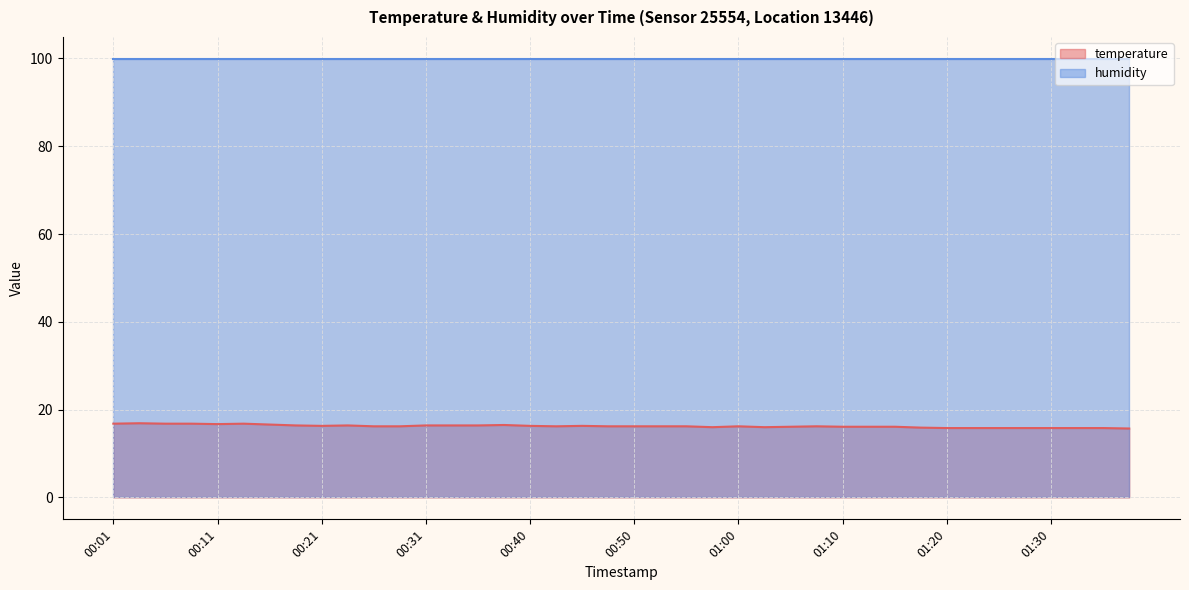

List the labels in order of value, largest first.

00:04, 00:01, 00:06, 00:09, 00:14, 00:11, 00:16, 00:38, 00:18, 00:23, 00:31, 00:33, 00:35, 00:21, 00:40, 00:45, 00:26, 00:28, 00:43, 00:48, 00:50, 00:53, 00:55, 01:00, 01:07, 01:05, 01:10, 01:12, 01:15, 00:58, 01:02, 01:17, 01:20, 01:22, 01:25, 01:27, 01:30, 01:32, 01:35, 01:37